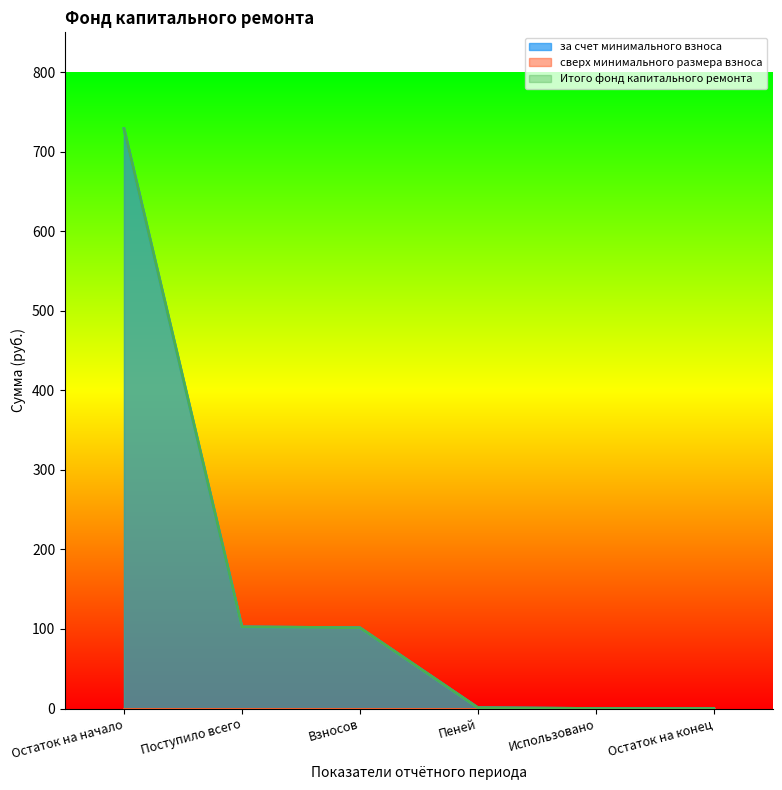

At how many categories does at least one series exceed 630?

1